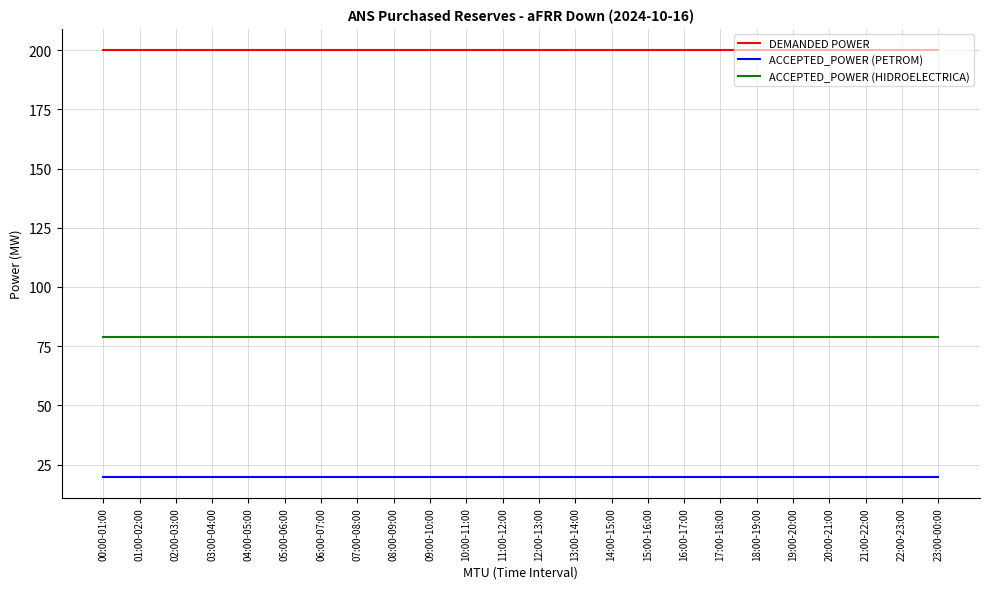

What is the highest value of the DEMANDED POWER series?

200